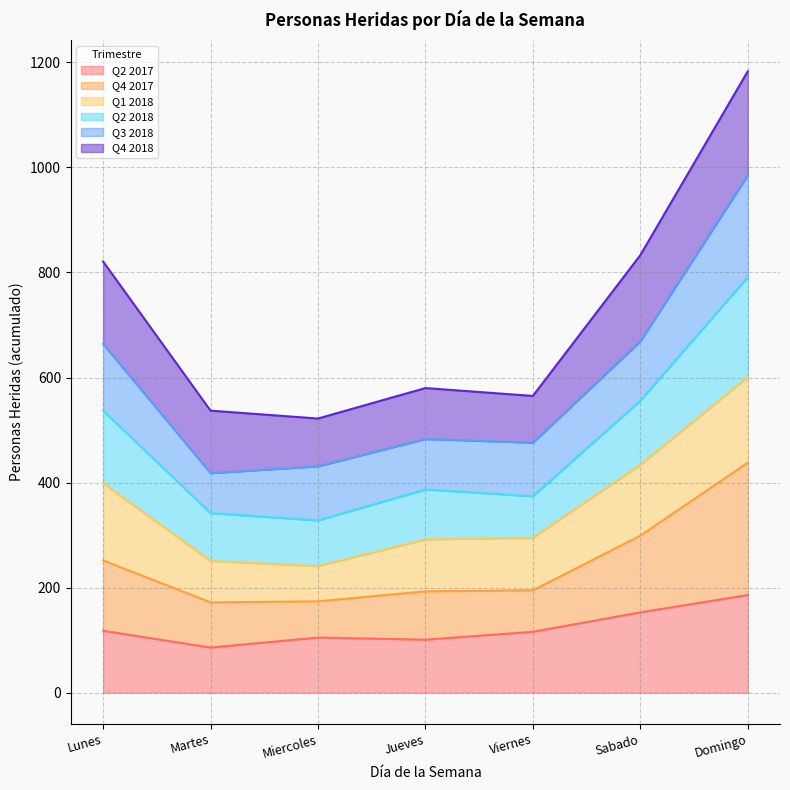

The value of Q2 2017 at Lunes is 177. True or false?

False